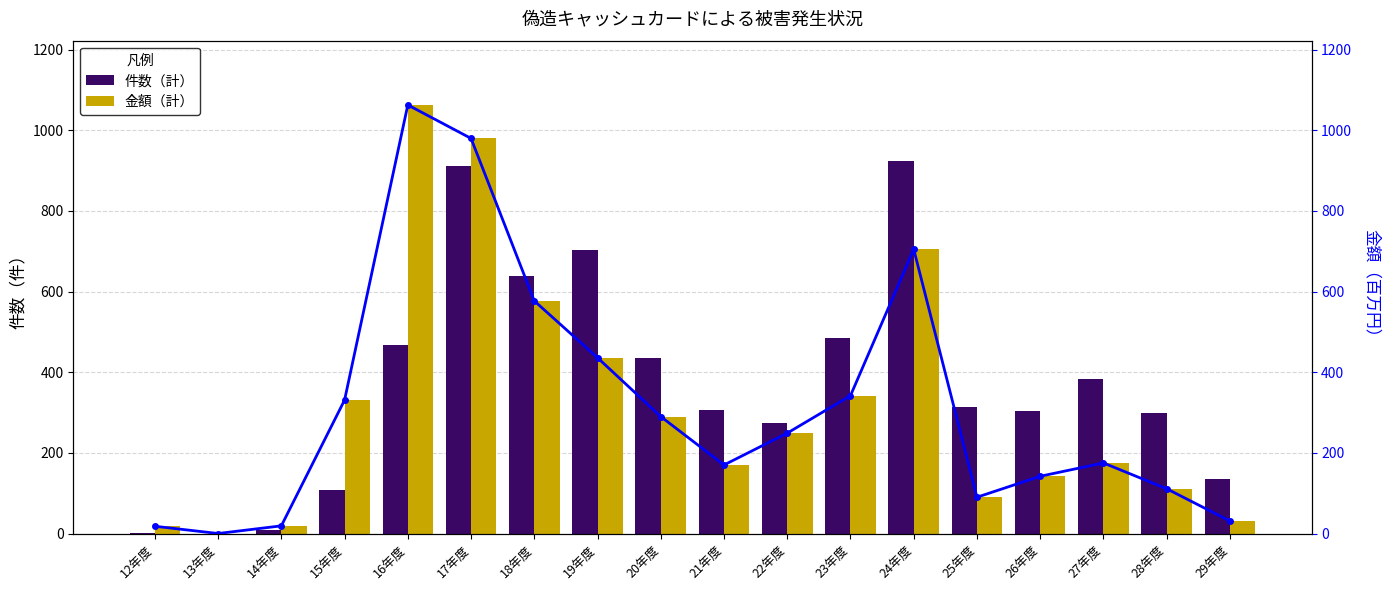

How many values in 金額（計） are above zero?

17